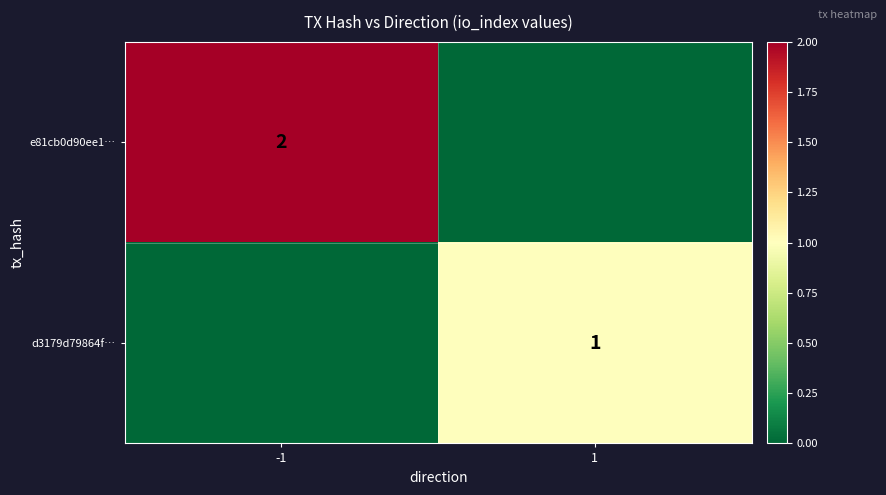

Which has a higher value, 1 or -1?

-1